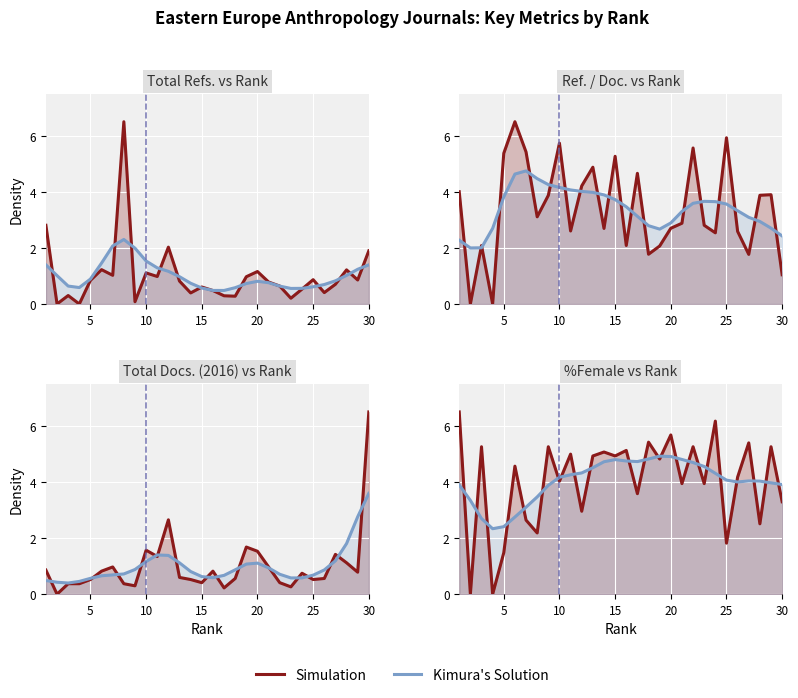

How many times do Kimura's Solution and Simulation cross each other?

23